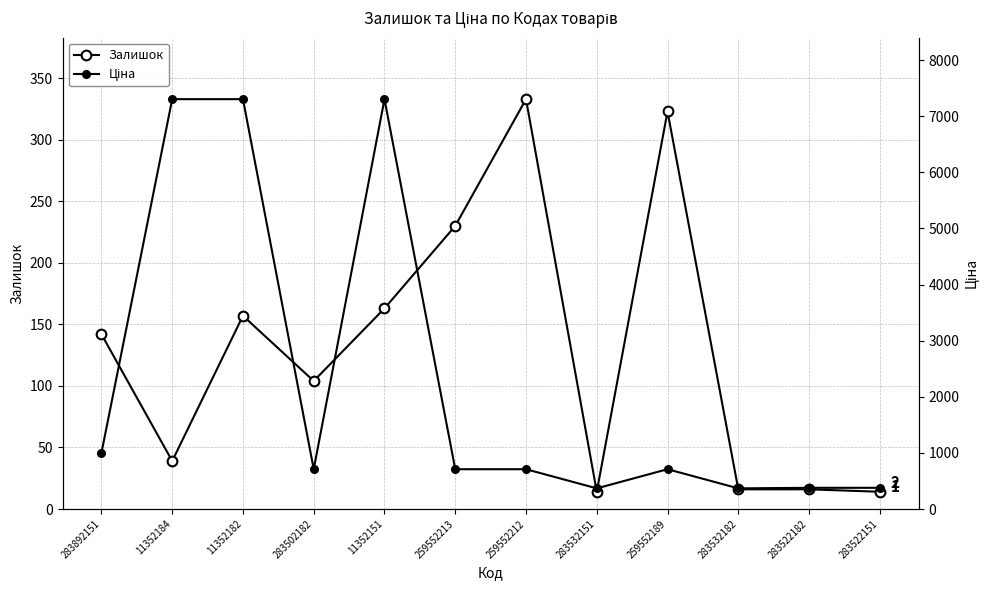

True or false: Залишок and Ціна intersect in this chart.

False